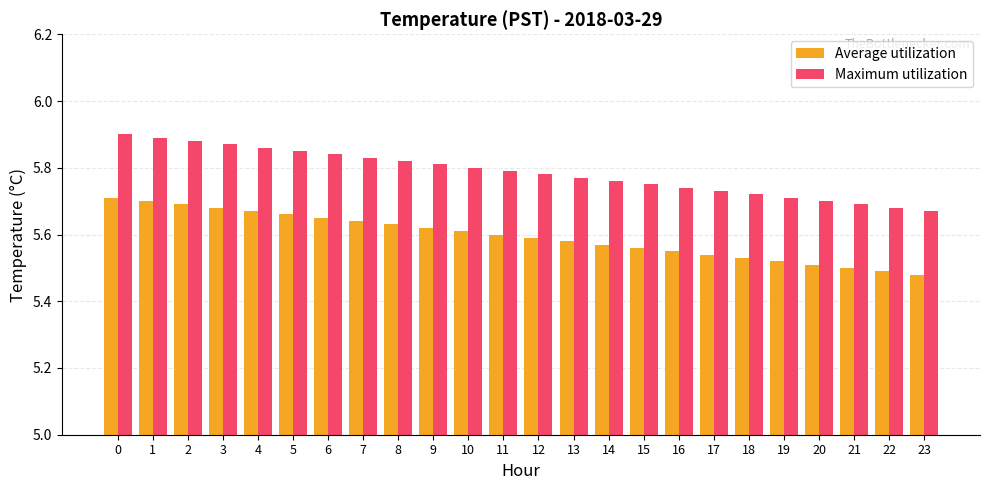

Which category has the lowest value across all series?

23